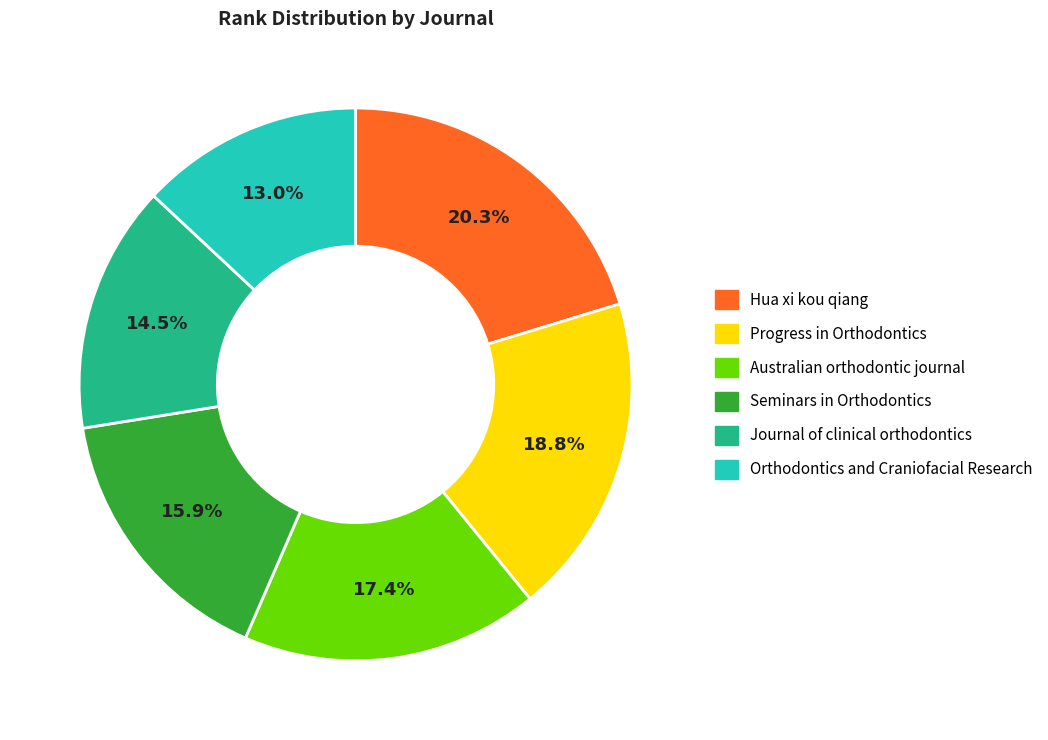

To the nearest percent, what portion does Australian orthodontic journal represent?

17%